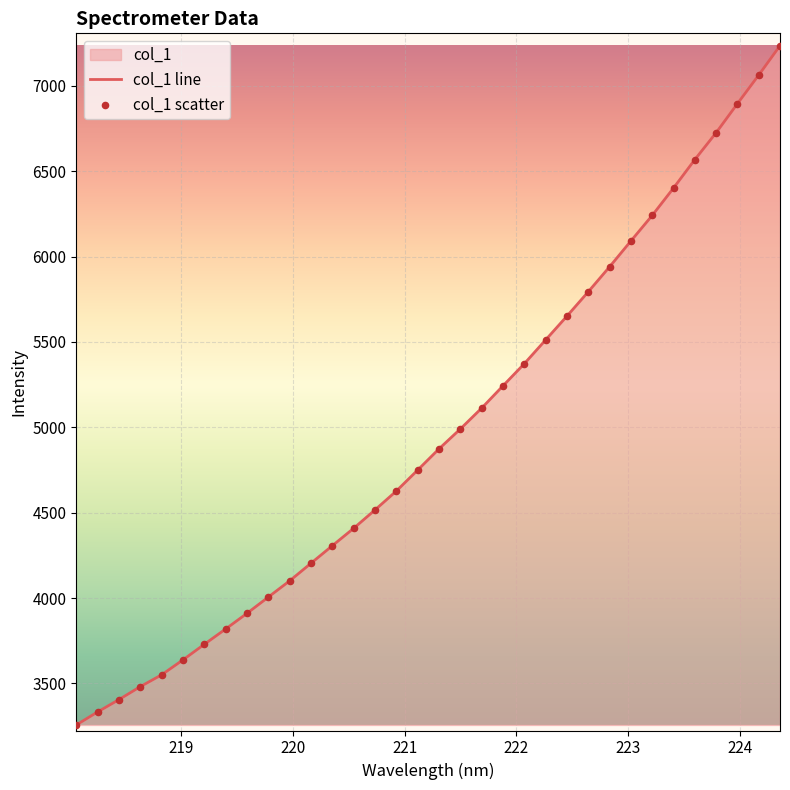

Between 223.408 and 219.7801, which is larger?

223.408